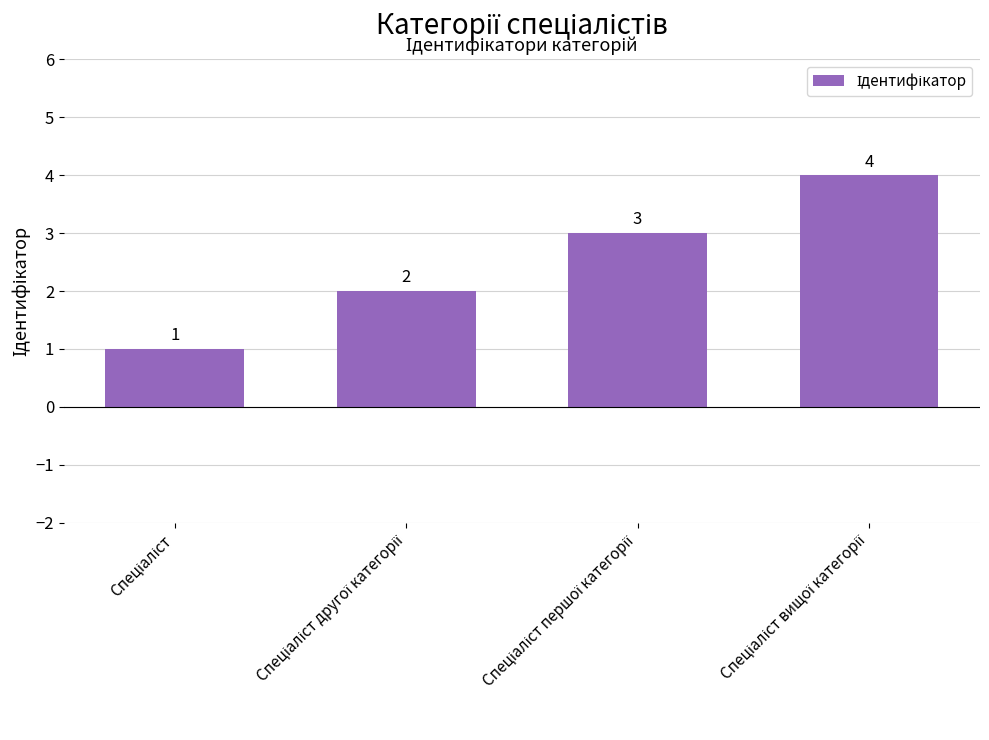

Are the bars grouped side by side (vs. stacked)?

No